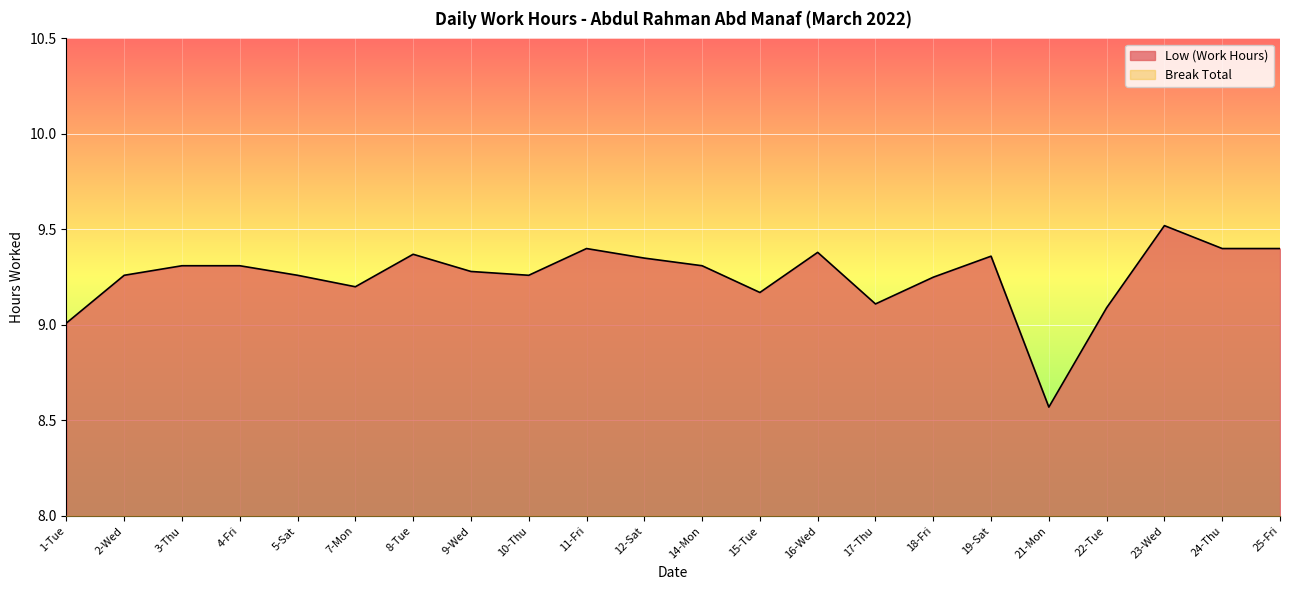

At which label does the data first exceed 9?

1-Tue